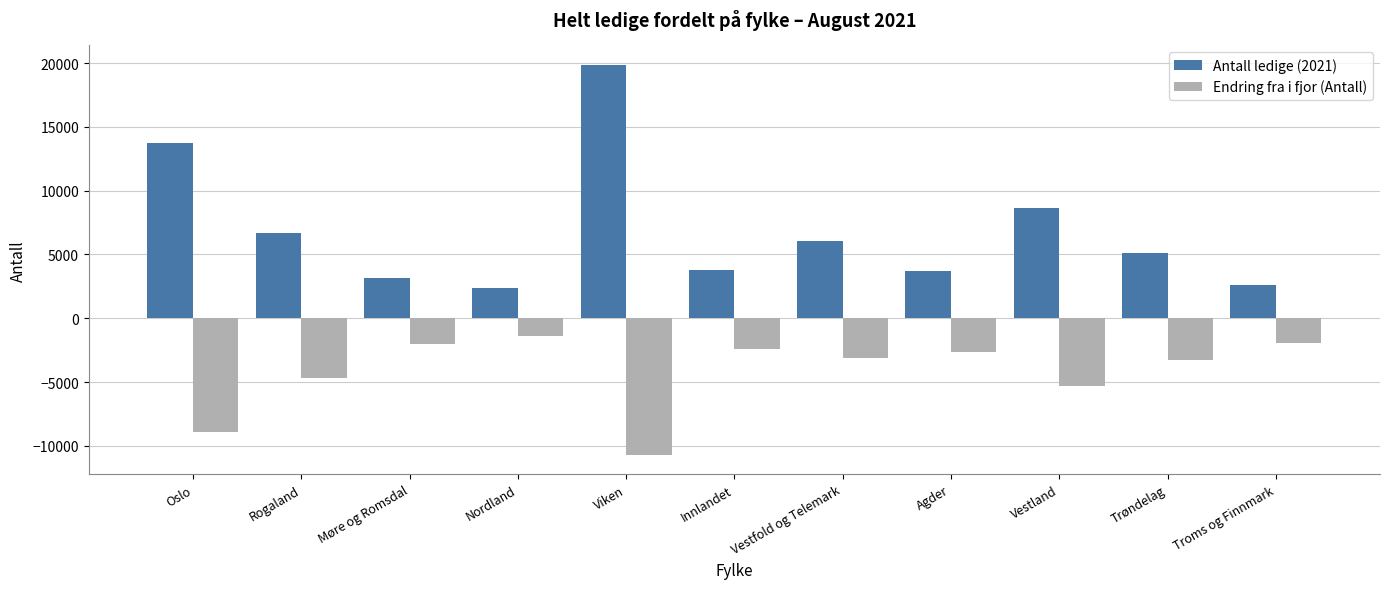

What is the approximate value of Endring fra i fjor (Antall) at Nordland?

-1354